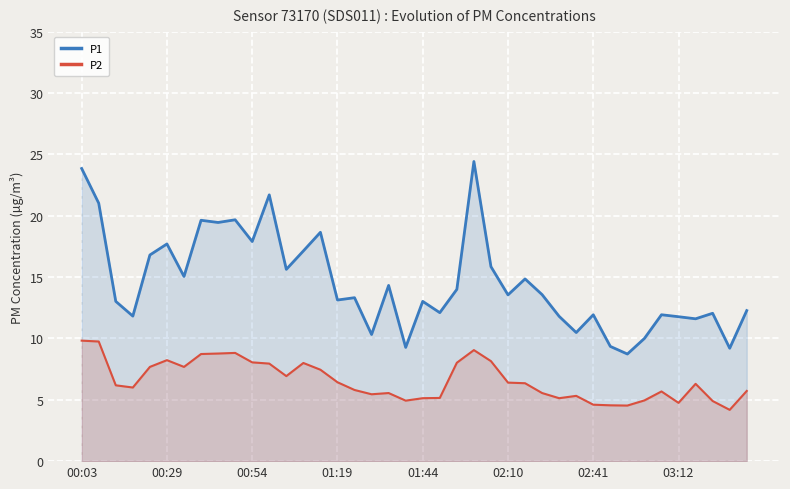

Does the chart display data point markers on the line(s)?

No